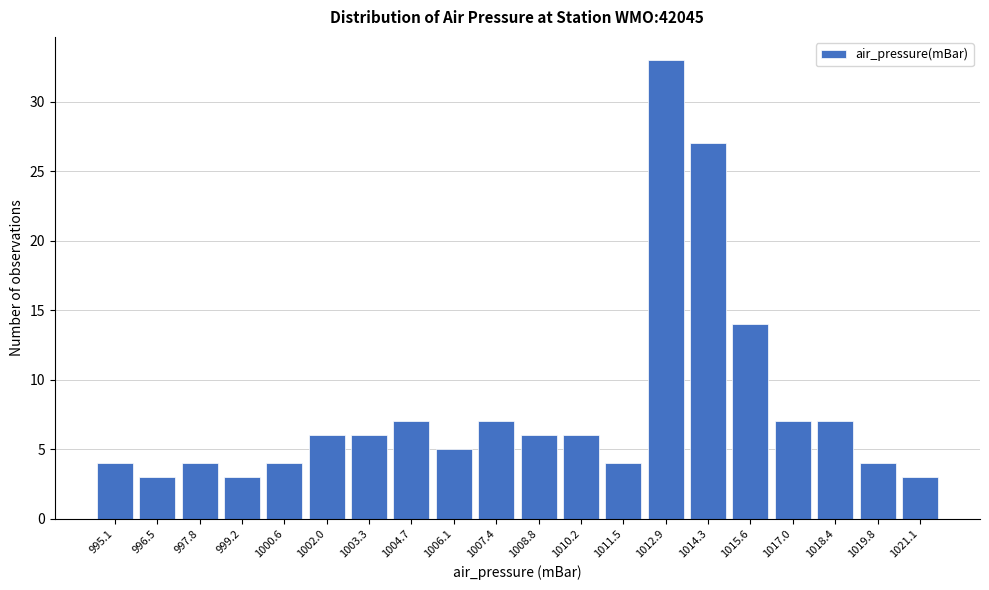

Reading left to right, what are all the values shown in this chart?

4	3	4	3	4	6	6	7	5	7	6	6	4	33	27	14	7	7	4	3